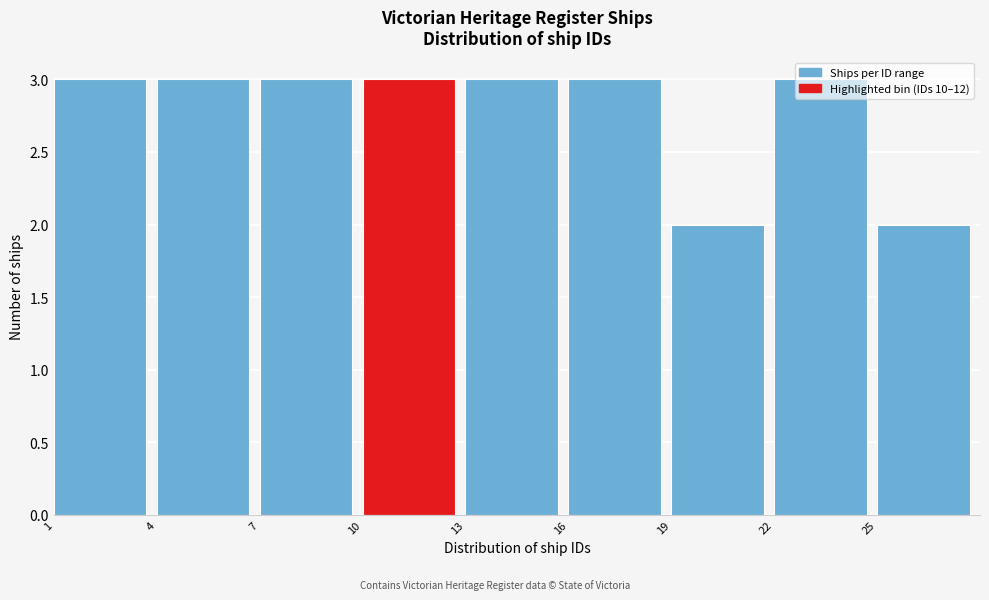

Reading left to right, list every bar in this chart as the range it spans on the x-axis followed by its height. The values are not printed on the chart, so give them approximately, as read against the axis.

1 to 4: 3
4 to 7: 3
7 to 10: 3
10 to 13: 3
13 to 16: 3
16 to 19: 3
19 to 22: 2
22 to 25: 3
25 to 28: 2